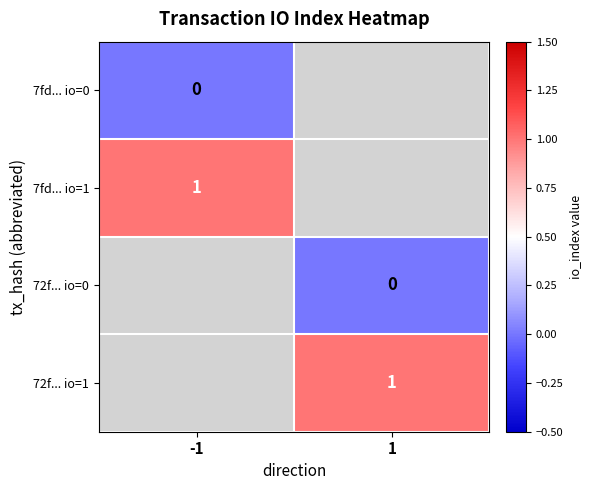

Between 1 and -1, which is larger?

-1